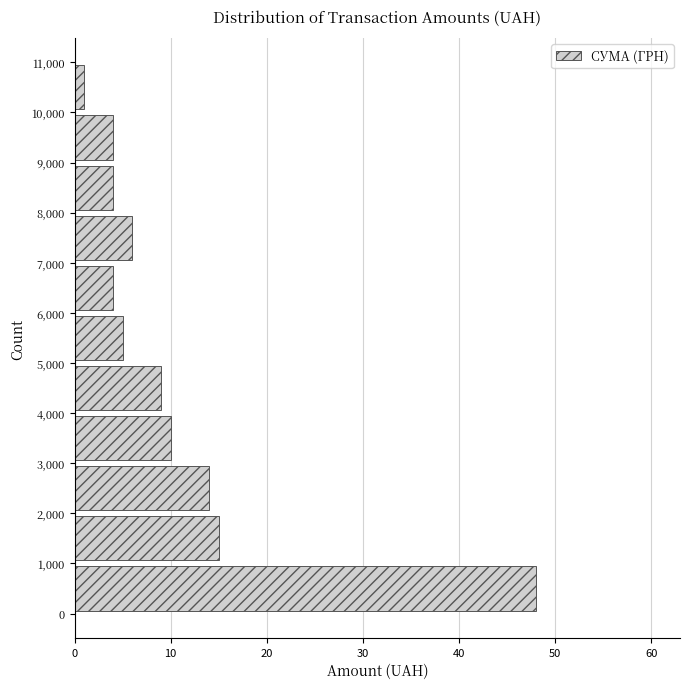

Reading bottom to top, transcribe this chart: for each bar, give the range it covers on the y-axis and its length. The values are not printed on the chart, so give them approximately, as read against the axis.

0 to 1,000: 48
1,000 to 2,000: 15
2,000 to 3,000: 14
3,000 to 4,000: 10
4,000 to 5,000: 9
5,000 to 6,000: 5
6,000 to 7,000: 4
7,000 to 8,000: 6
8,000 to 9,000: 4
9,000 to 10,000: 4
10,000 to 11,000: 1